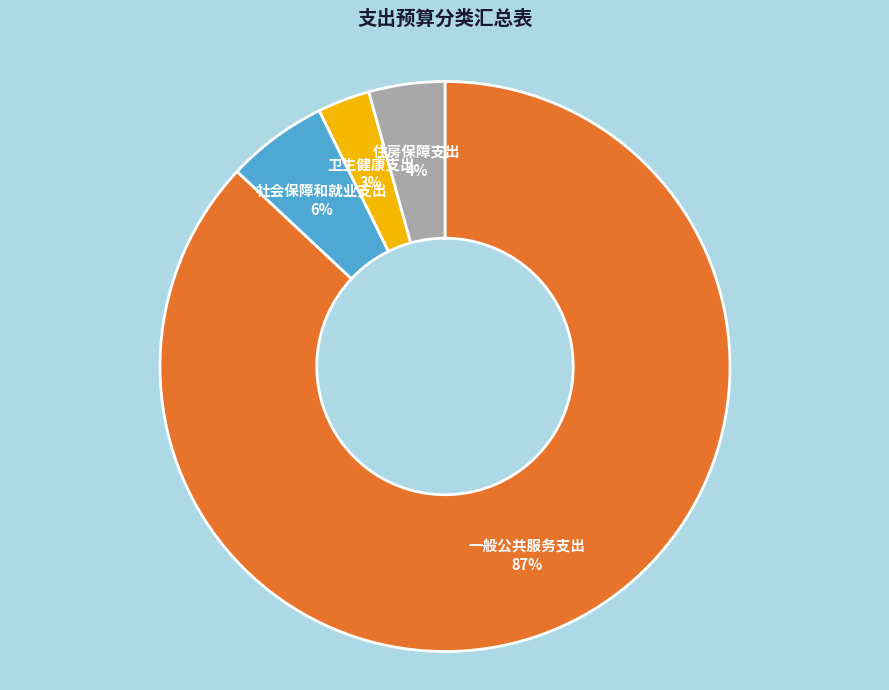

Which category has the biggest portion of the pie?

一般公共服务支出